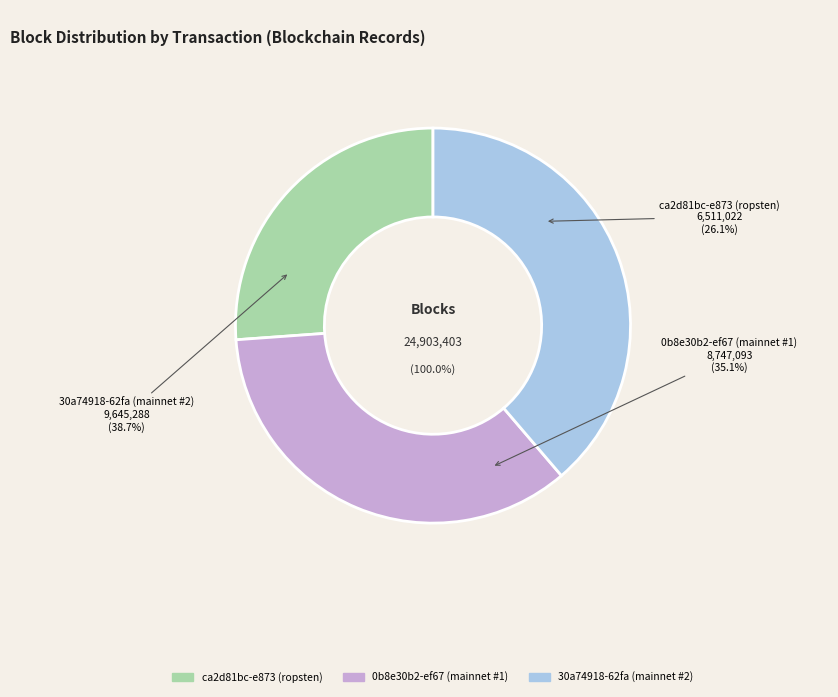

What is the ratio of the value at 30a74918-62fa
(mainnet #2) to the value at ca2d81bc-e873
(ropsten)?

1.5